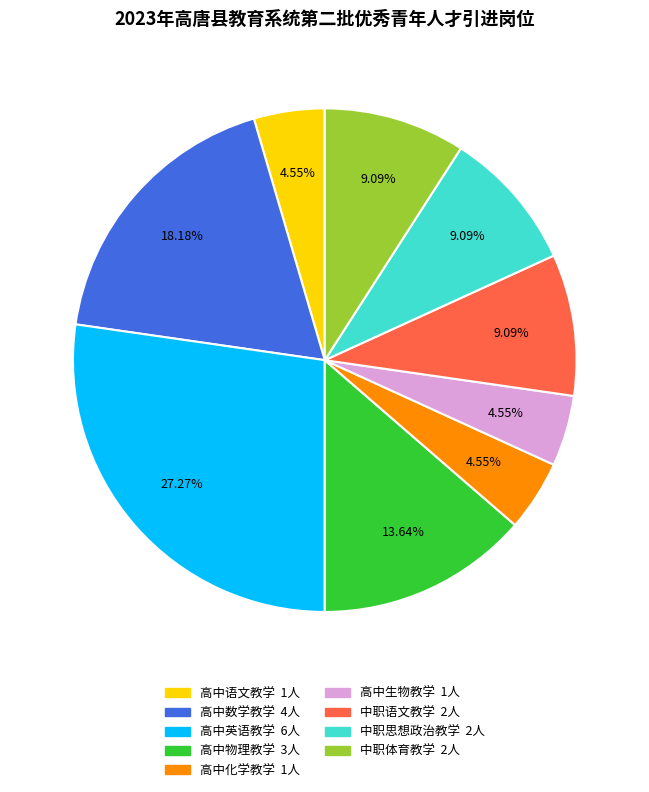

To the nearest percent, what is the combined percentage of 中职思想政治教学 and 中职语文教学?

18%